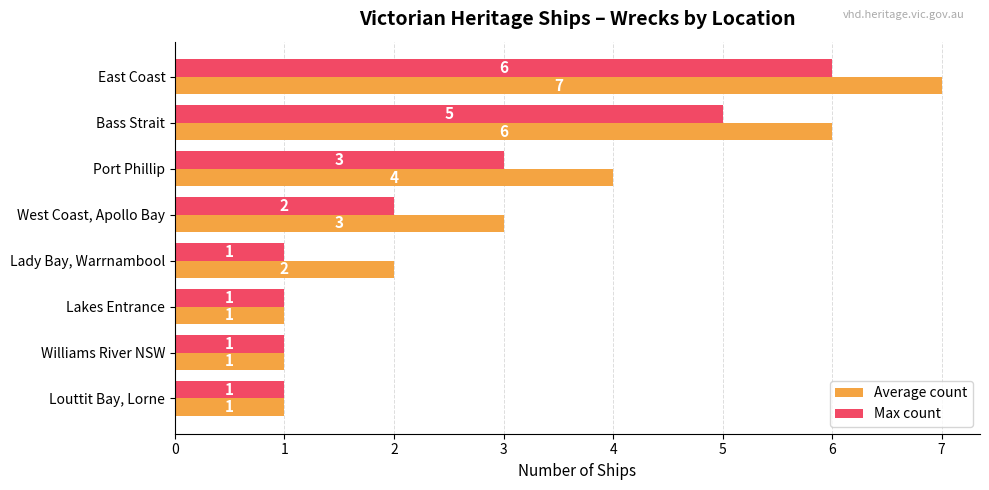

What is the total value across all series at East Coast?

13